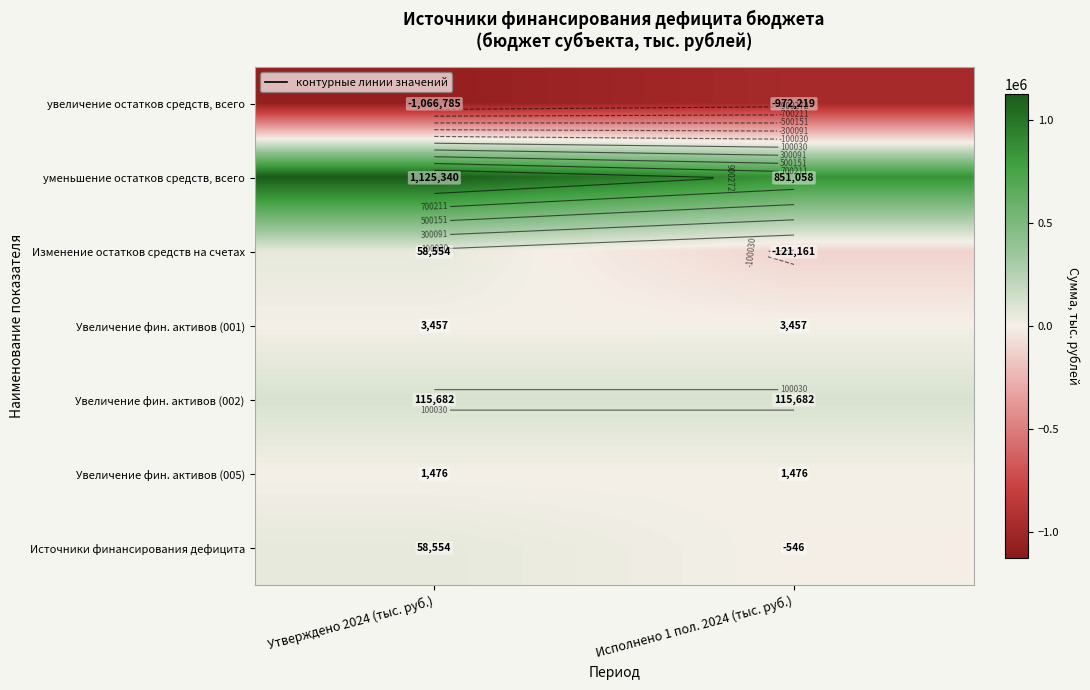

What is the spread (max minus min) of values at Утверждено 2024 (тыс. руб.)?

2192125.3